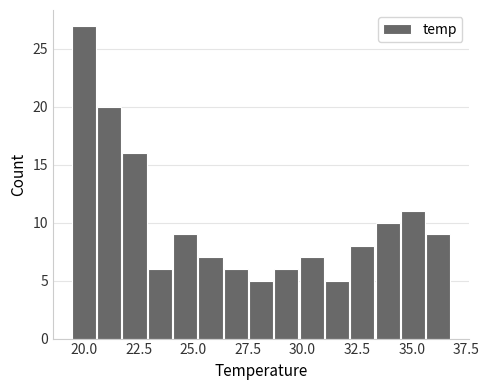

Around what value on the x-axis is the tallest bar? Give the approximate position of its centre, as read against the axis.

20.0